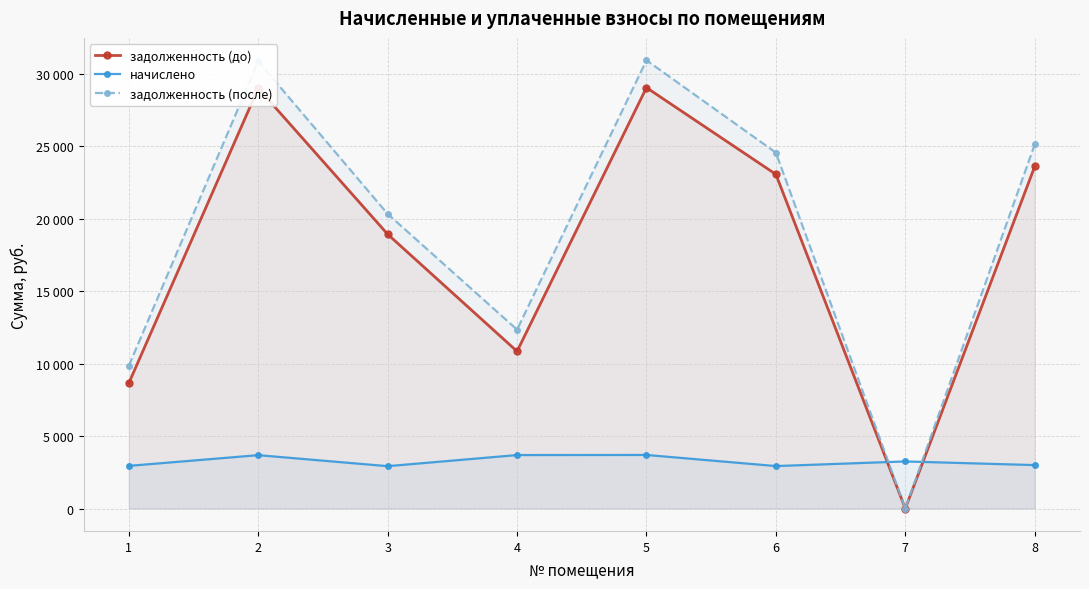

What is the difference between the maximum and minimum values in the задолженность (после) series?

30937.8